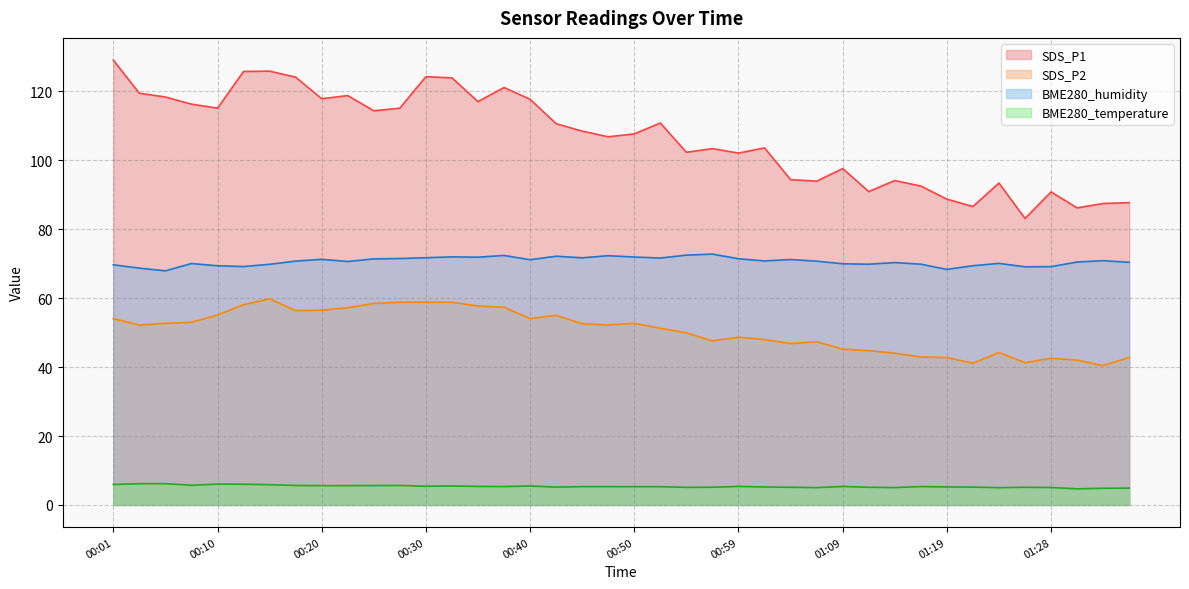

What is the difference between the SDS_P1 values at 00:37 and 01:09?

23.5